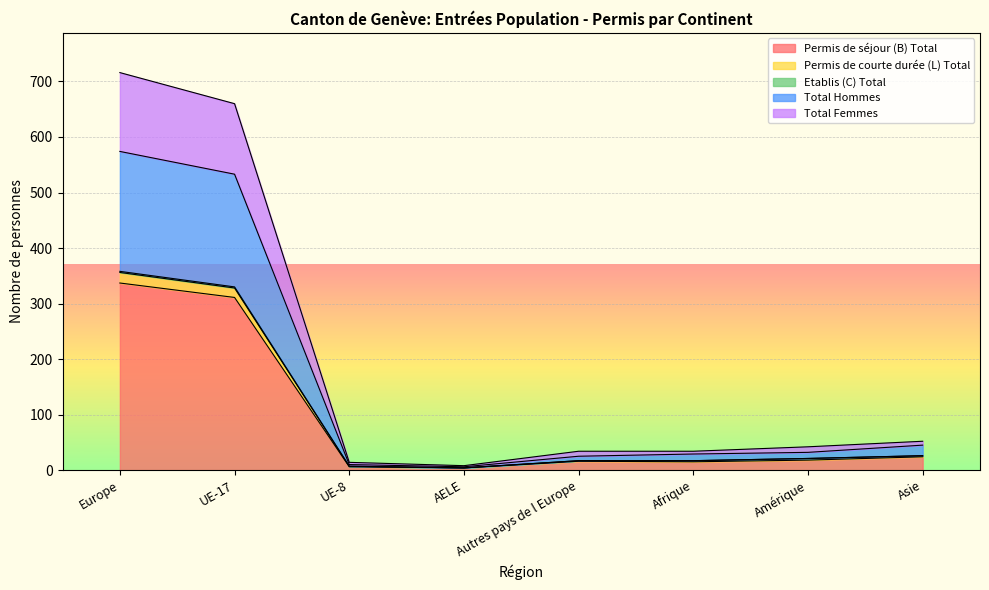

How many distinct data groups are displayed?

5